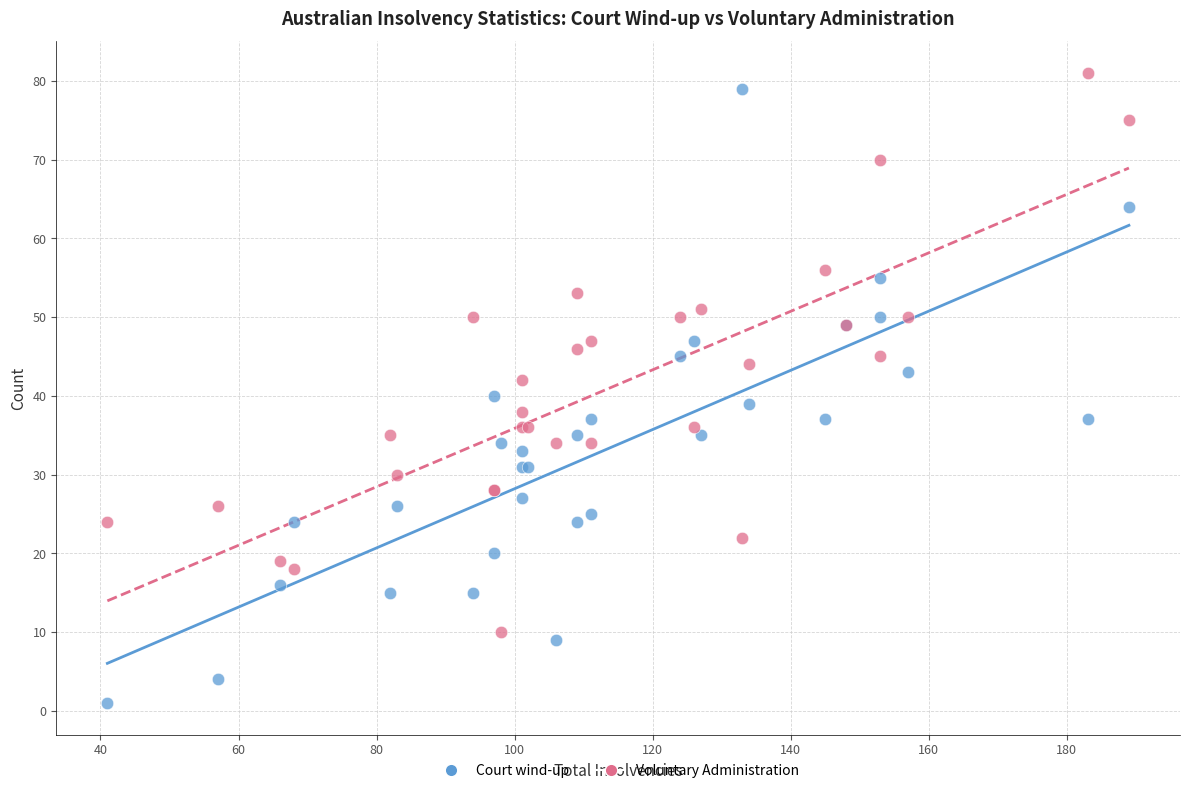

Which series has the largest Y range (max minus min)?

Court wind-up